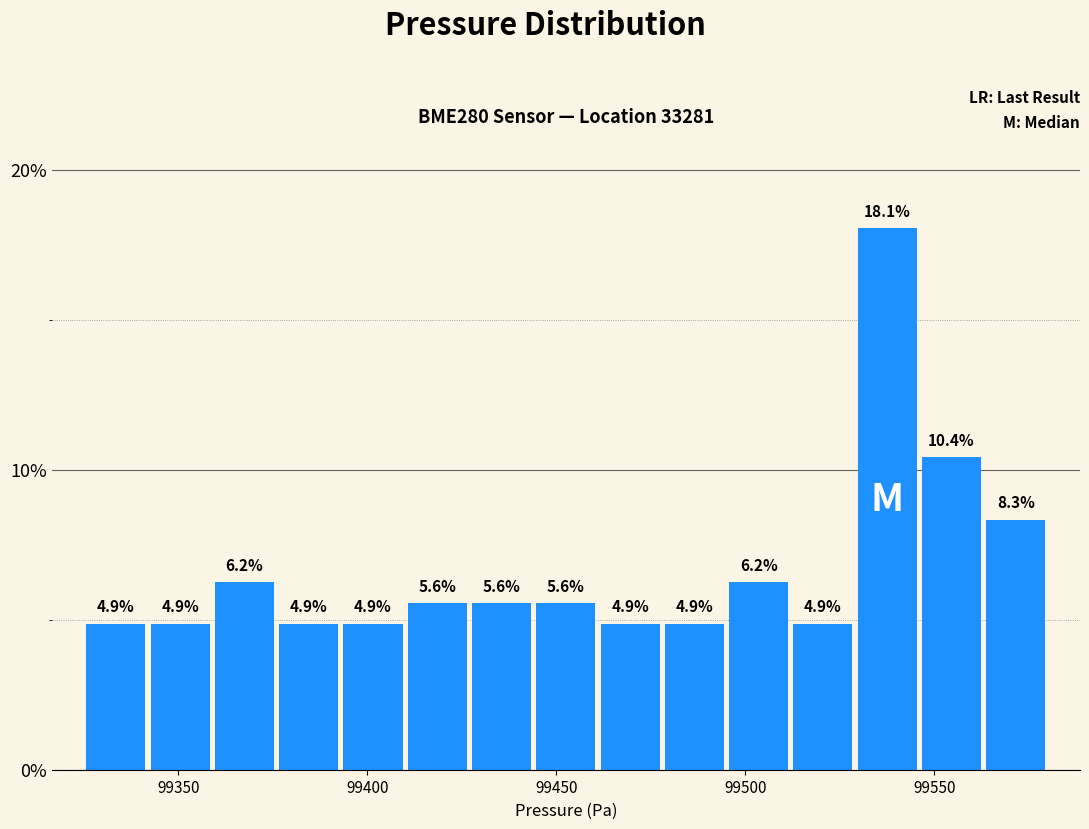

Around what value on the x-axis is the tallest bar? Give the approximate position of its centre, as read against the axis.

99540